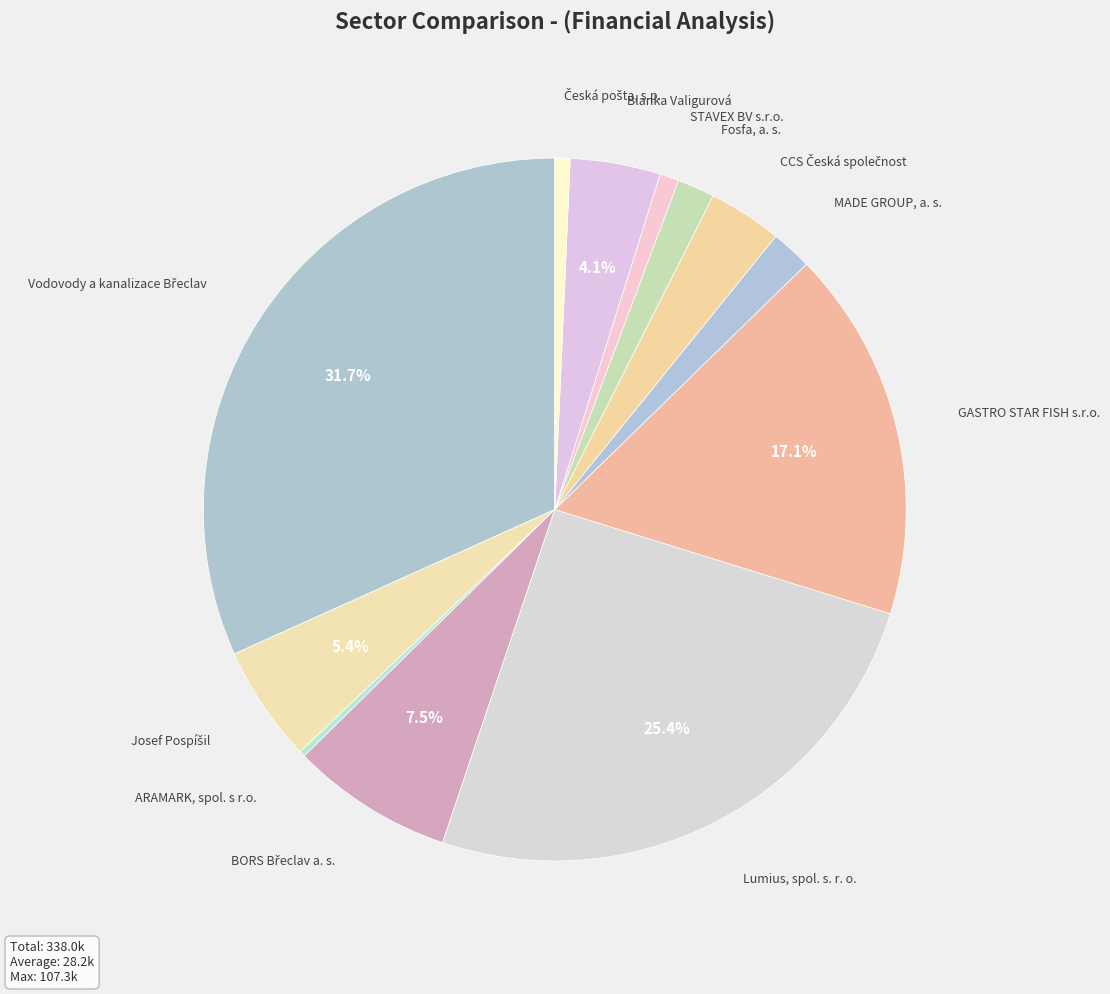

Is there a majority slice in this chart?

No